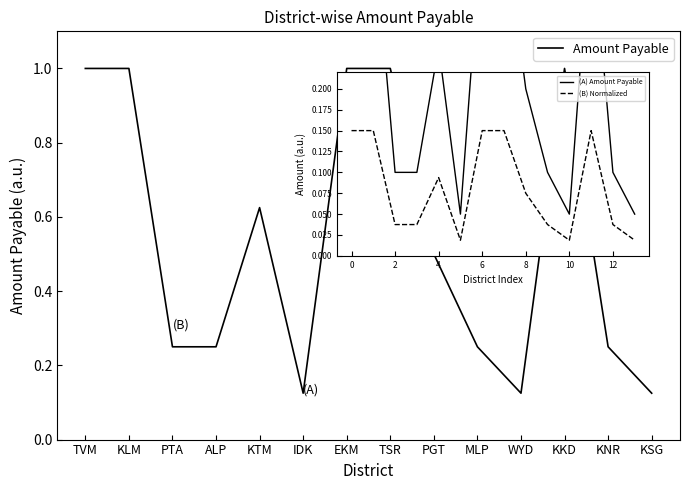

Does the chart have visible grid lines?

No